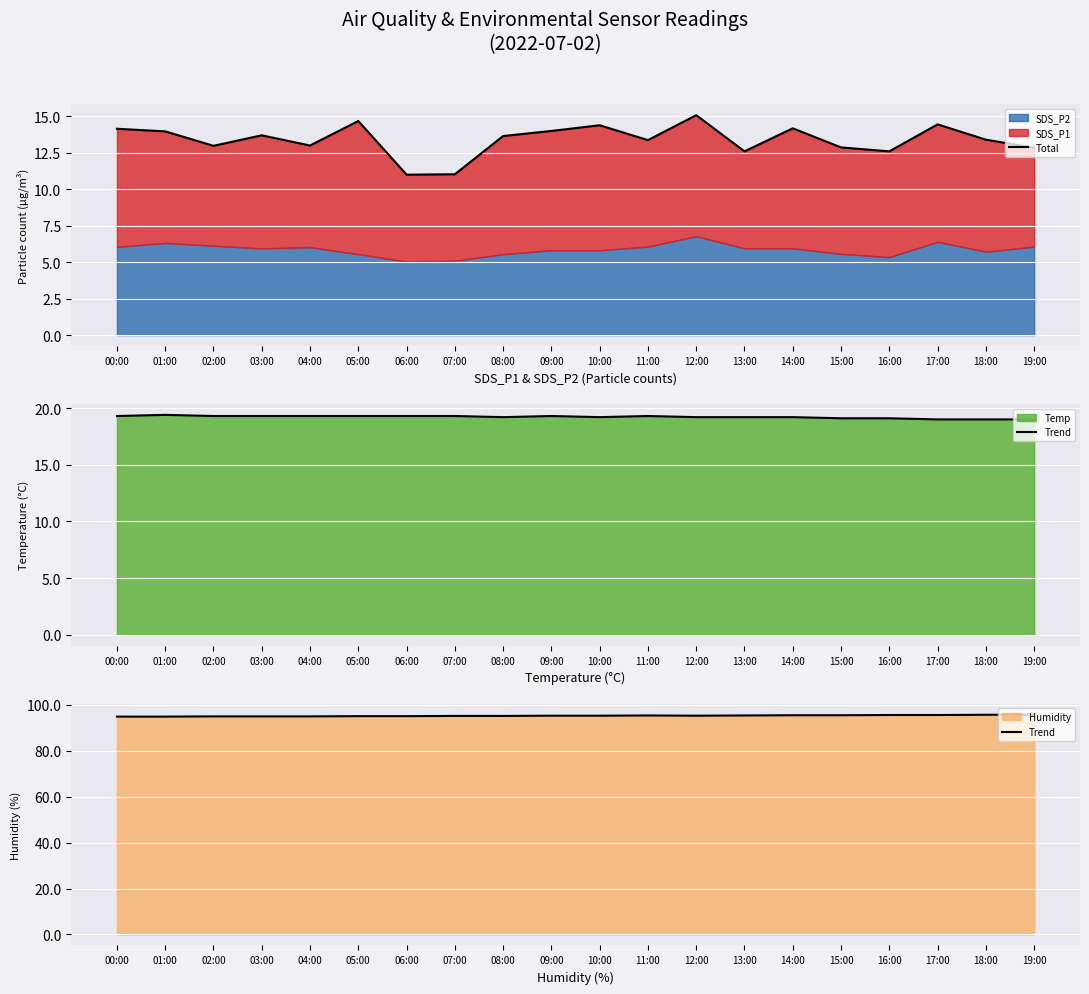

True or false: Trend and Total cross at least once.

False